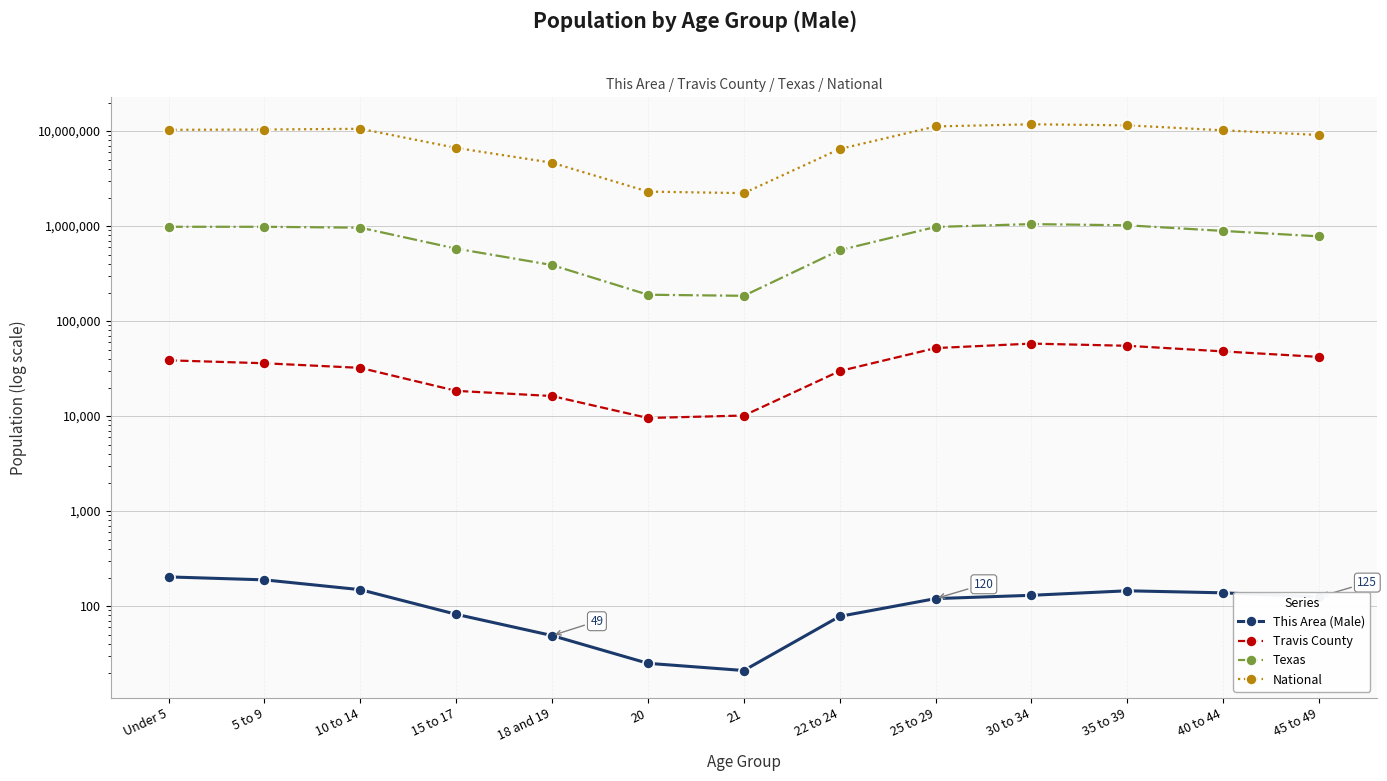

Rank the categories by Travis County value from lowest to highest.

20, 21, 18 and 19, 15 to 17, 22 to 24, 10 to 14, 5 to 9, Under 5, 45 to 49, 40 to 44, 25 to 29, 35 to 39, 30 to 34